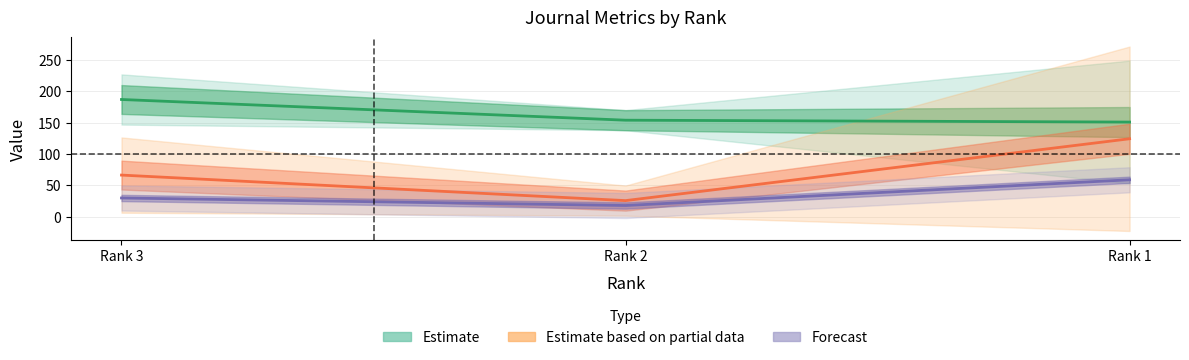

Does the chart display data point markers on the line(s)?

No